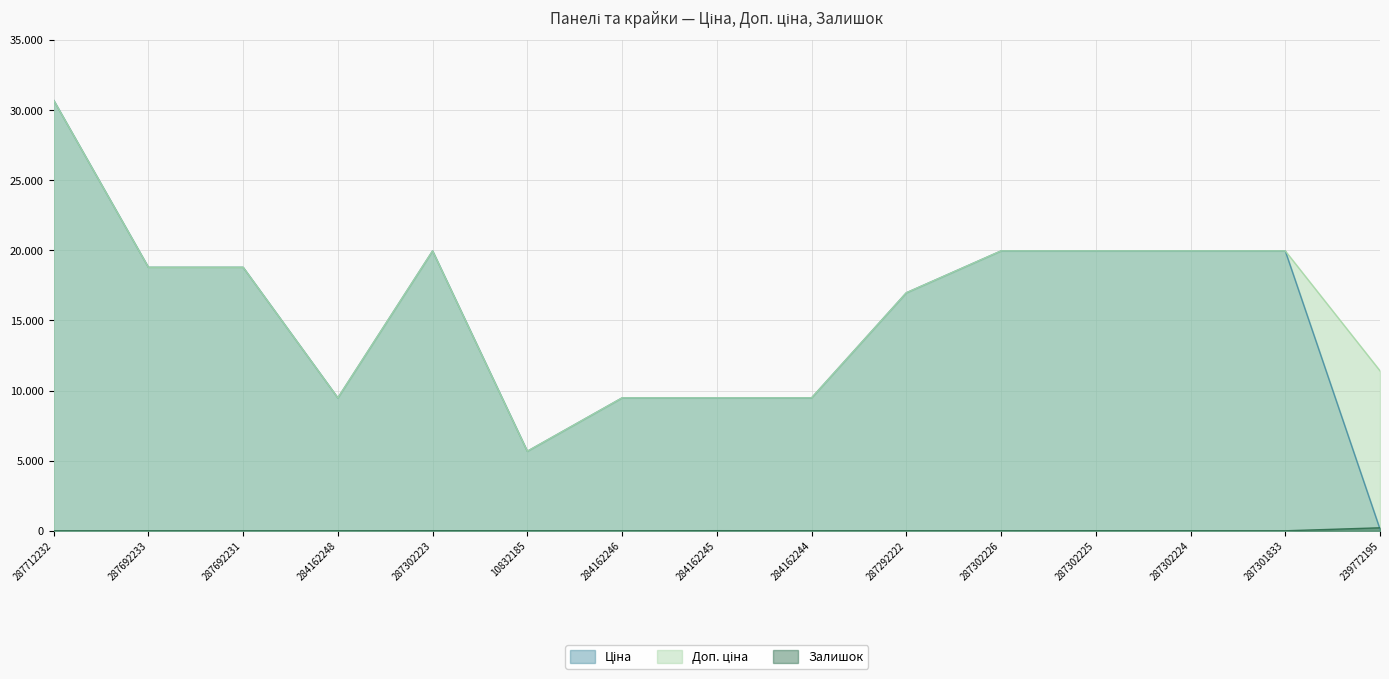

In Ціна, how many points are lower than both neighbors (excluding endpoints)?

2